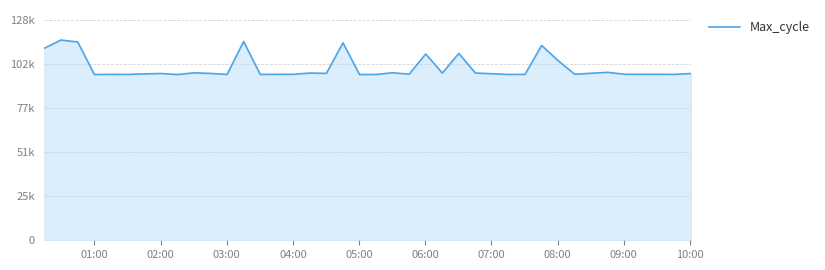

Is this an area chart (filled region under the line)?

Yes